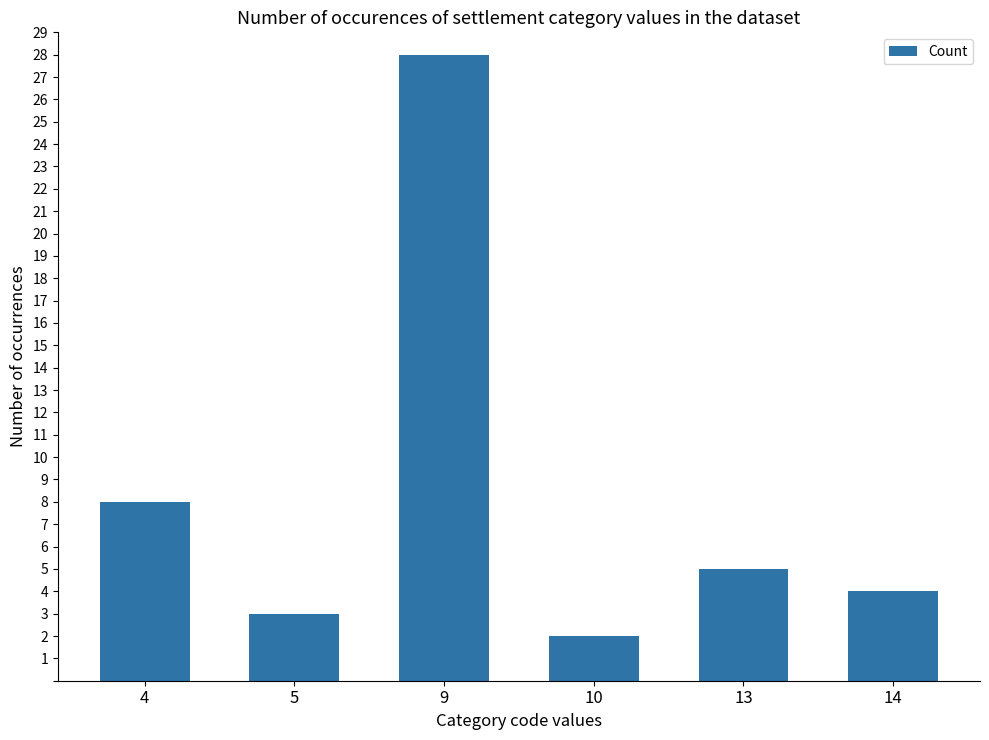

Which category has the highest value across all series?

9